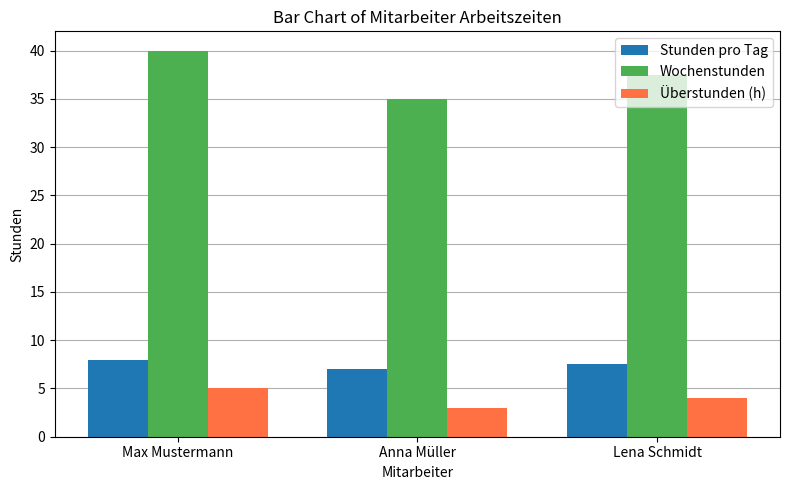

What is the difference between the maximum and minimum values in the Wochenstunden series?

5.0